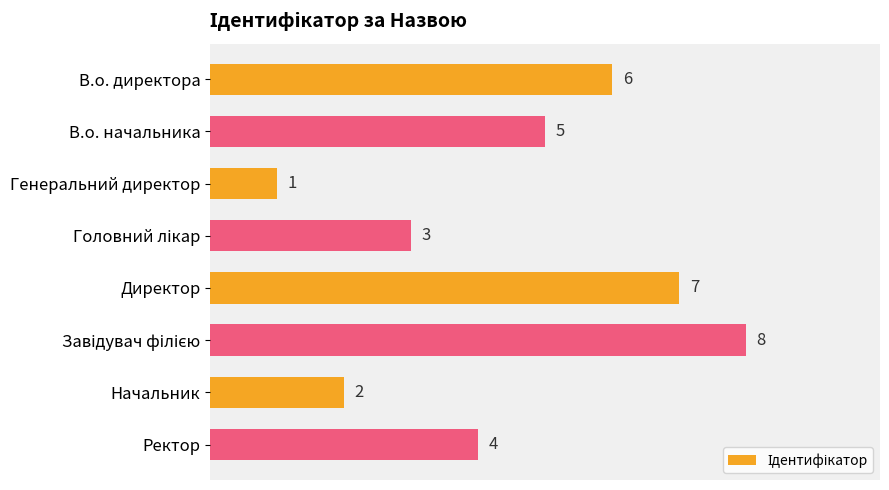

Between Генеральний директор and Директор, which is larger?

Директор